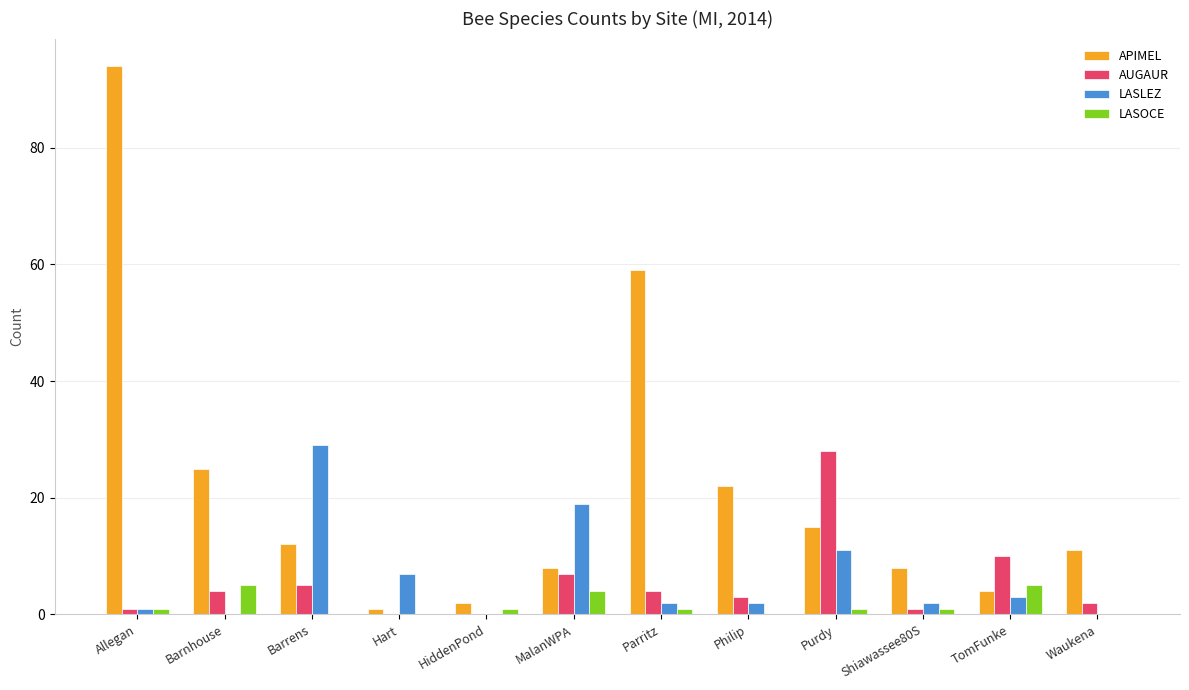

What is the sum of all LASLEZ values?

76